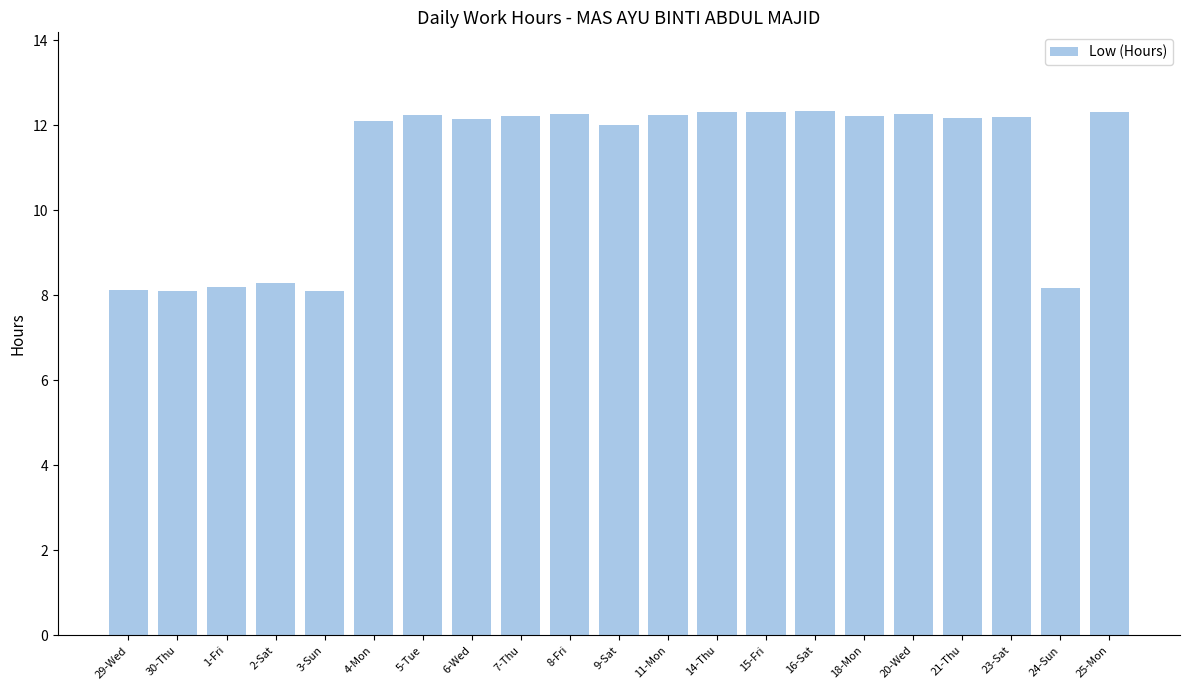

What is the change in value from 4-Mon to 7-Thu?

+0.1